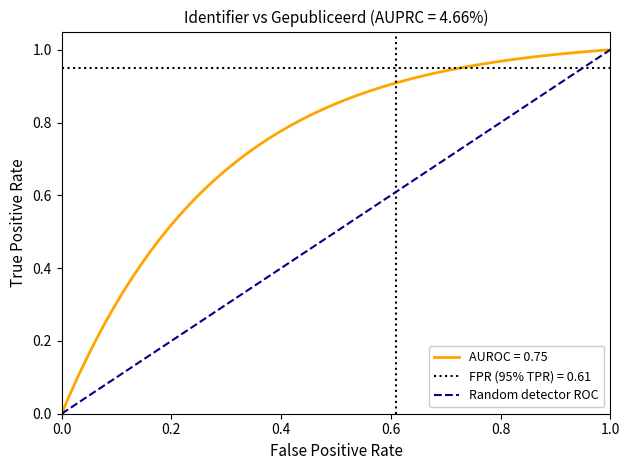

Between 0.0 and 0.2, which is larger?

0.2